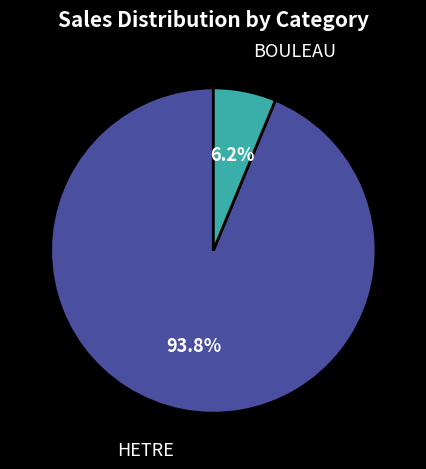

To the nearest percent, what is the average slice percentage?

50%